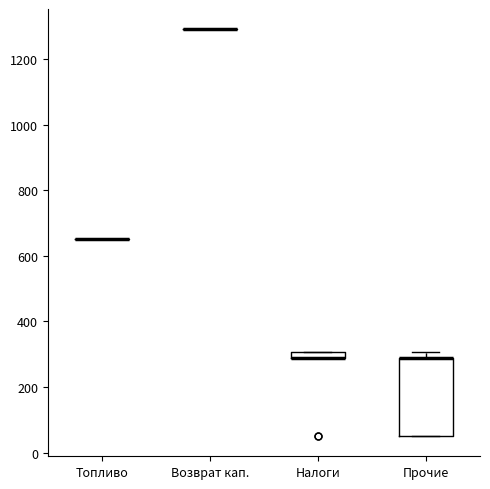

Comparing the boxes themselves (not the whiskers), which one is the tallest?

Прочие